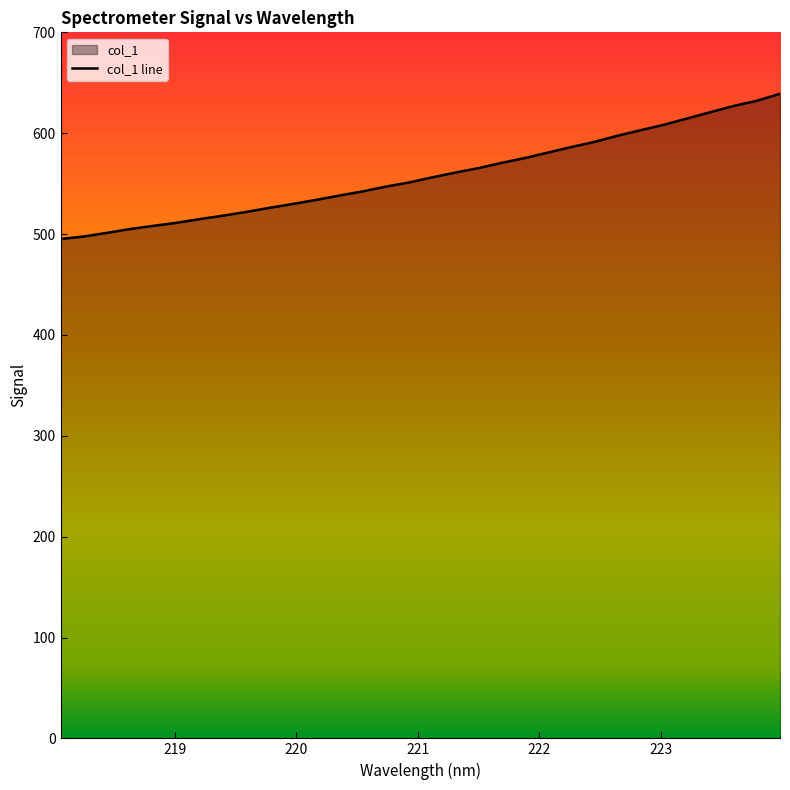

What is the maximum value shown in the chart?

639.1